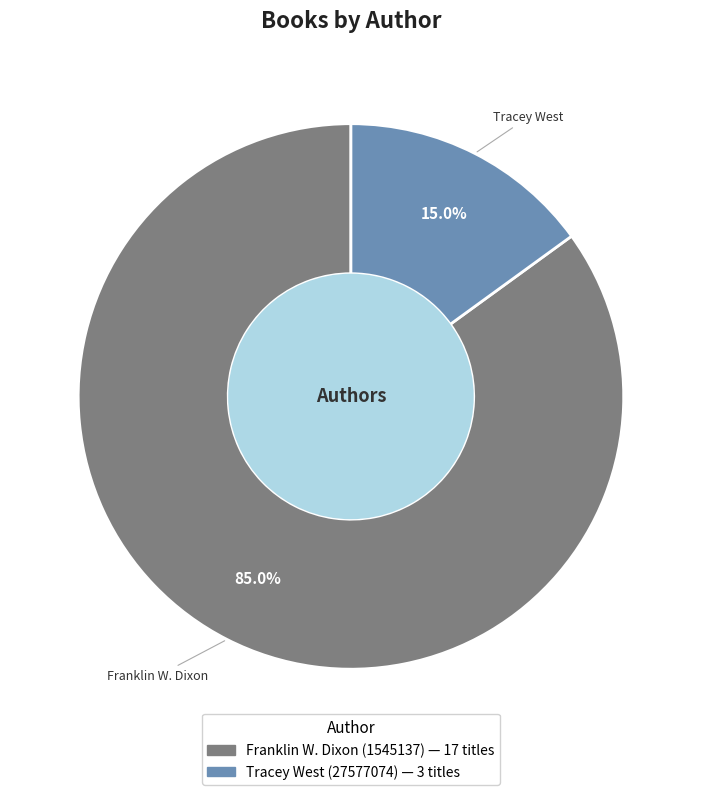

What is the ratio of the value at Tracey West (27577074) to the value at Franklin W. Dixon (1545137)?

0.2